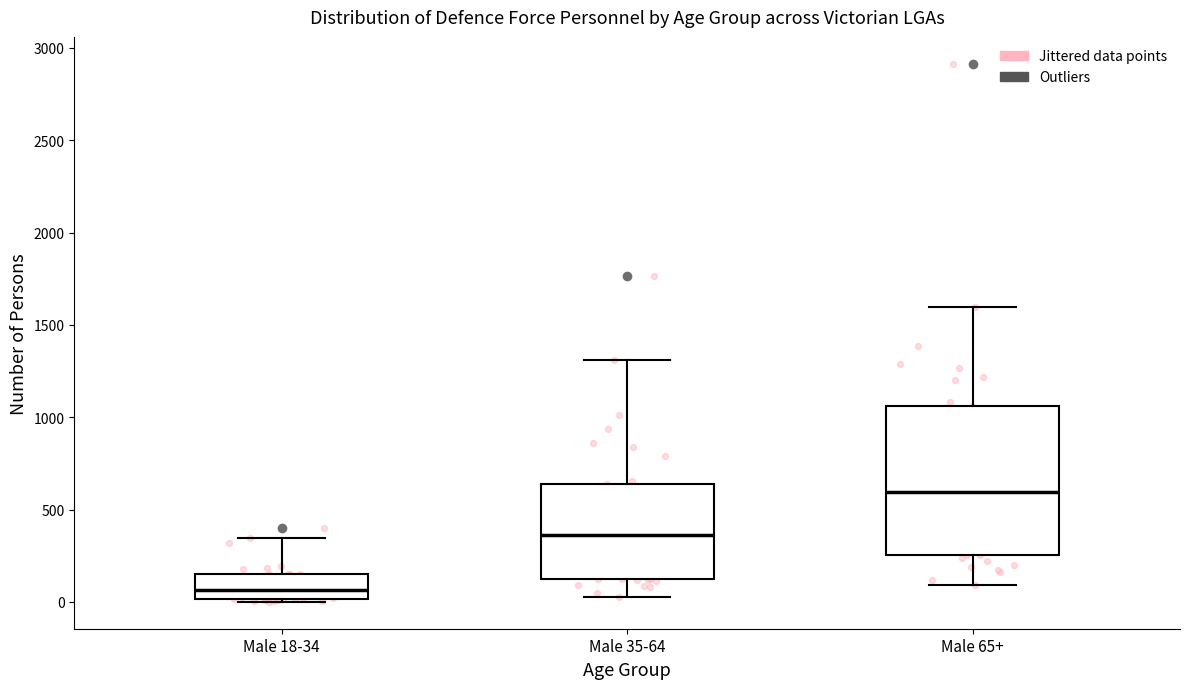

Reading left to right, read every box against the y-axis: the position of its median line, the range the box covers, and the ends of its whiskers. The values are not printed on the chart, so give them approximately, as read against the axis.

Male 18-34: median 50, box 0 to 150, whiskers 0 to 350
Male 35-64: median 350, box 100 to 650, whiskers 50 to 1300
Male 65+: median 600, box 250 to 1050, whiskers 100 to 1600